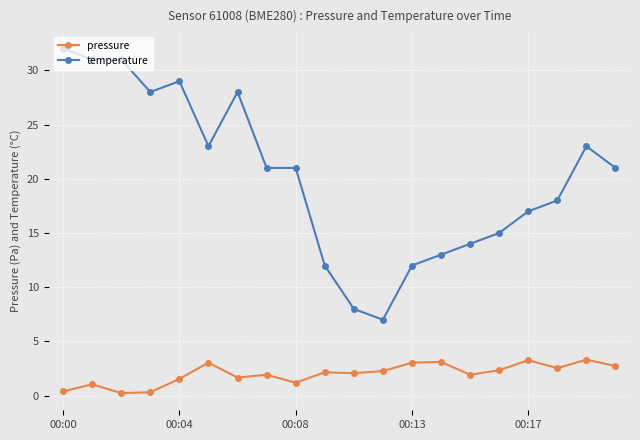

What is the difference between the maximum and minimum values in the temperature series?

25.0